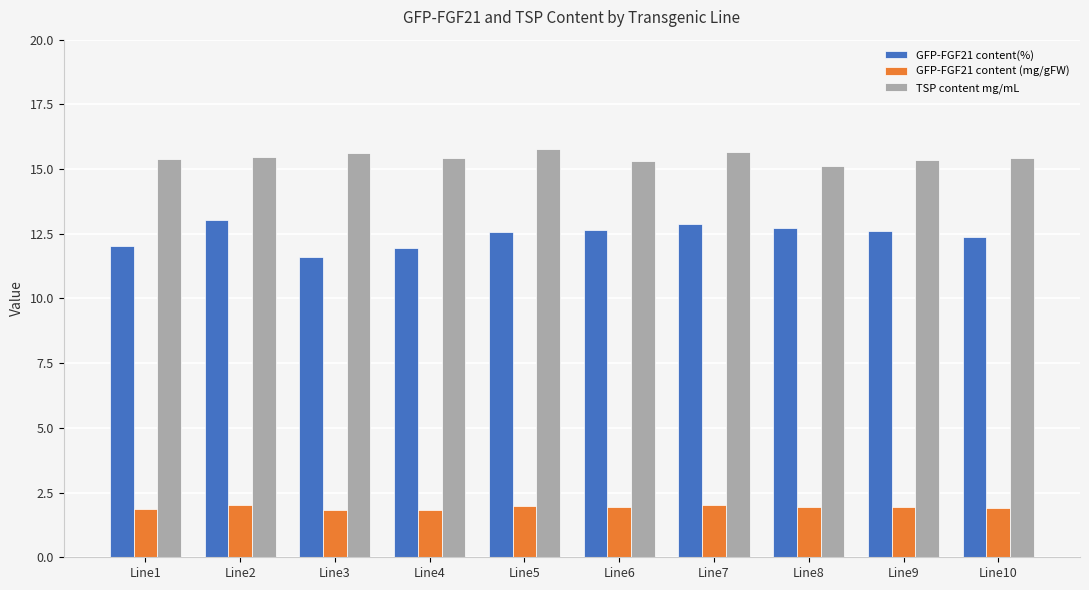

Count the number of data series in this chart.

3